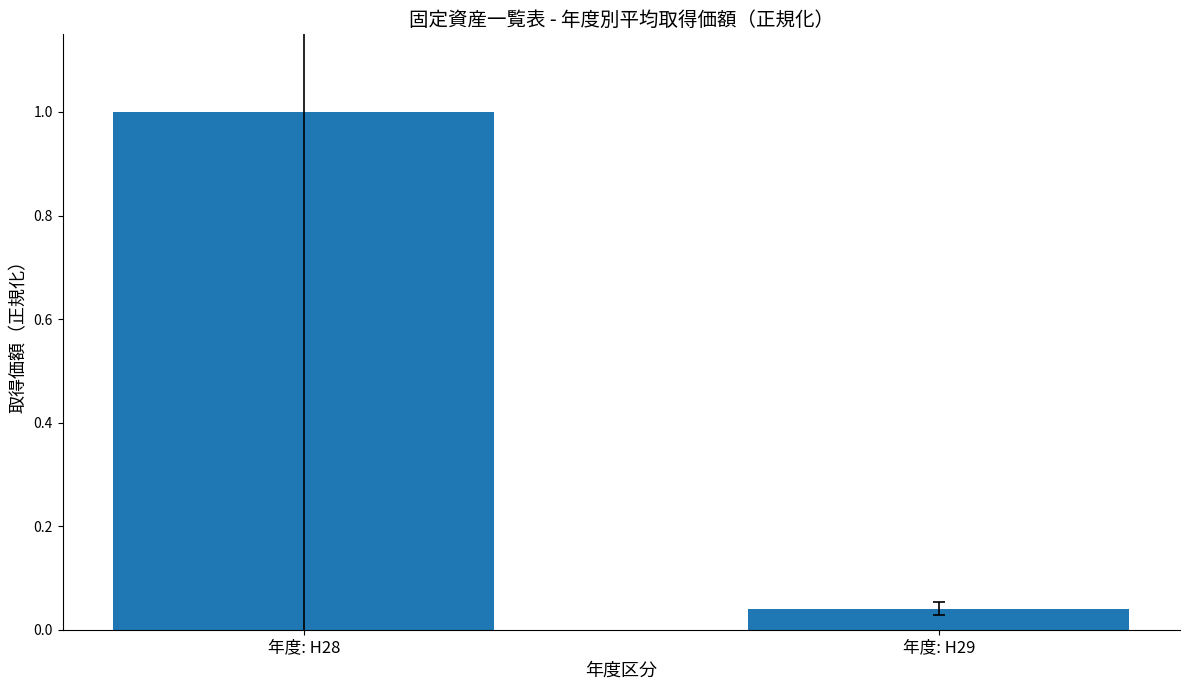

At which label is the value closest to 0?

年度: H29